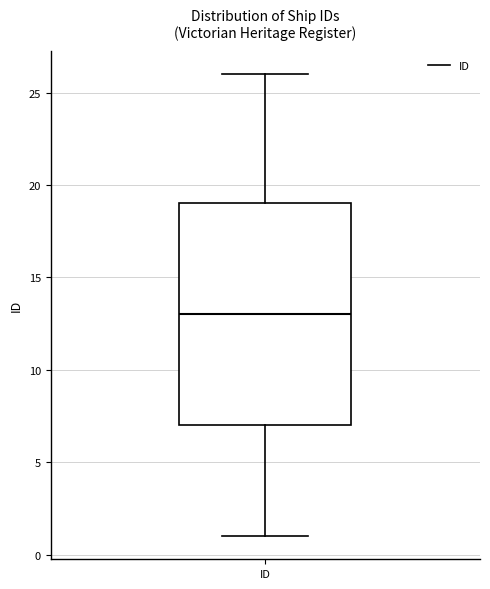

Where does the lower whisker of the box for ID end on the y-axis? The values are not printed on the chart, so give them approximately, as read against the axis.

1